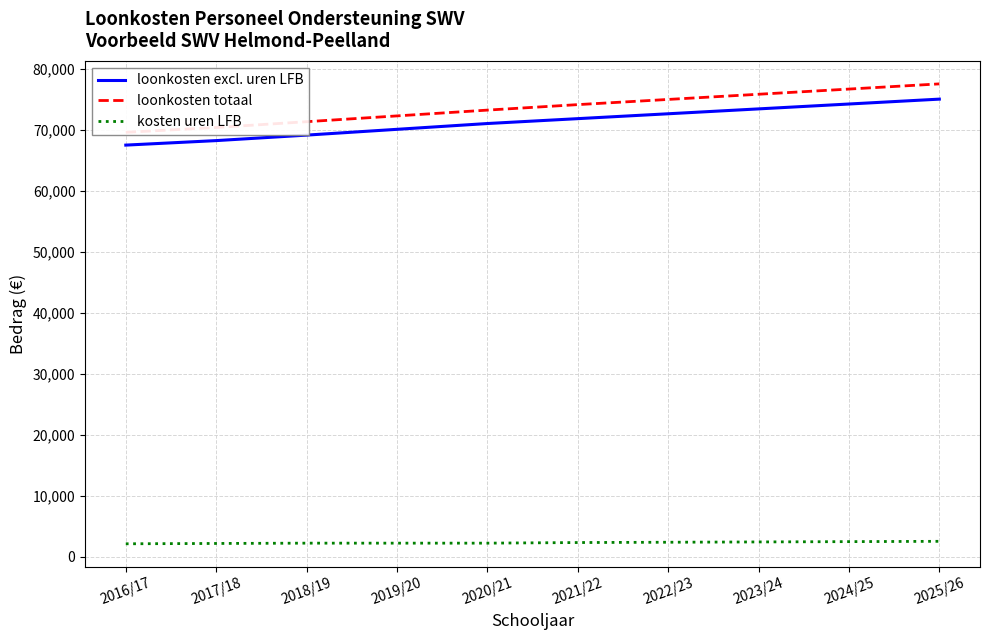

Is the value of kosten uren LFB at 2017/18 greater than the value of loonkosten excl. uren LFB at 2021/22?

No